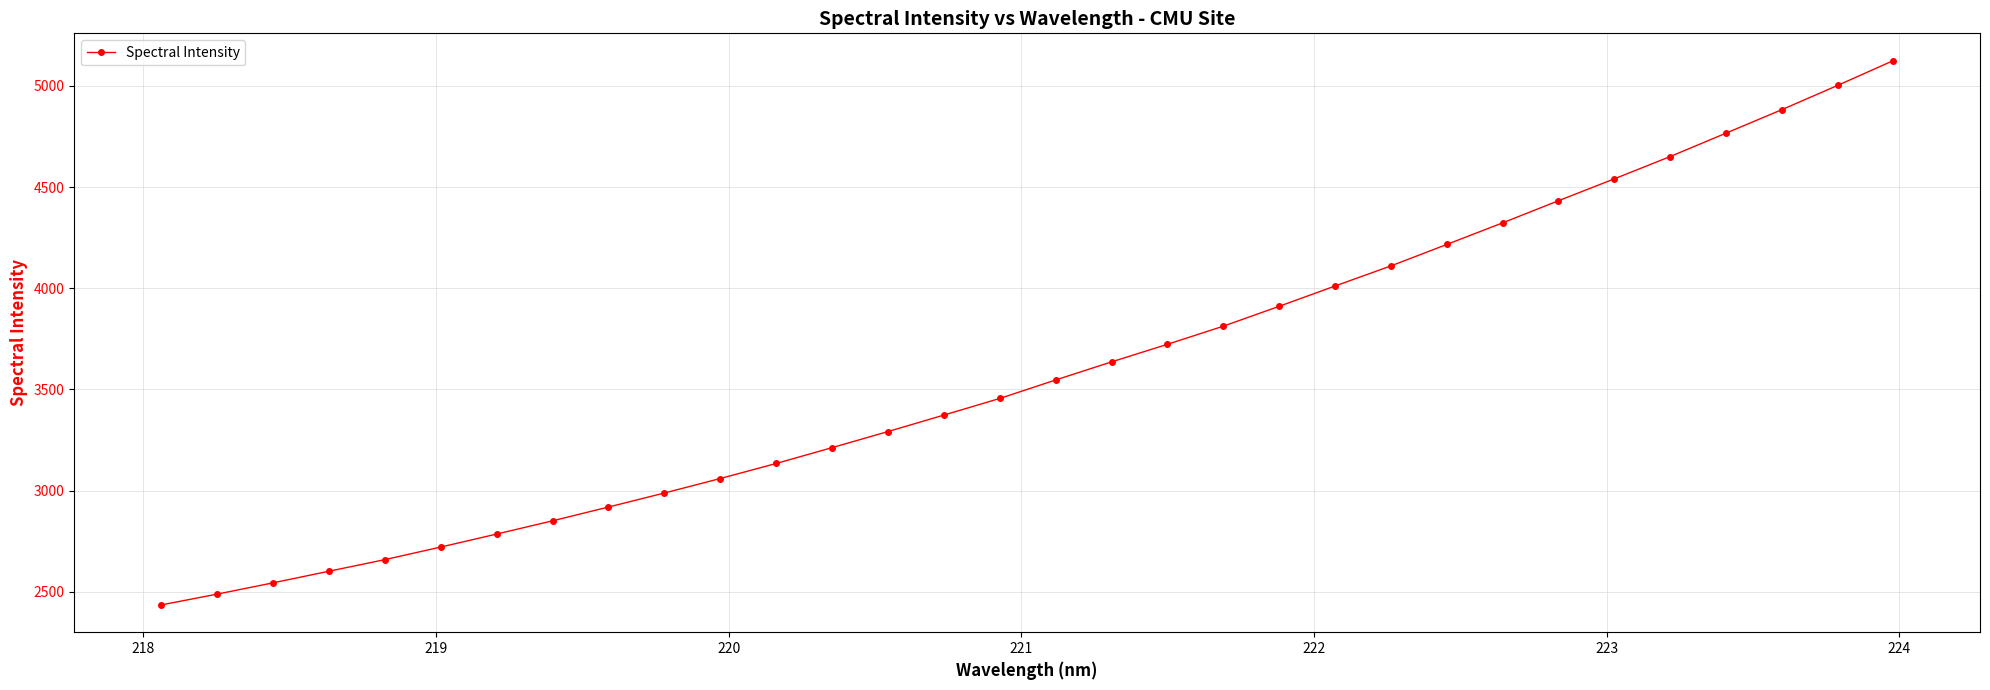

What is the difference between the maximum and minimum values?

2691.0